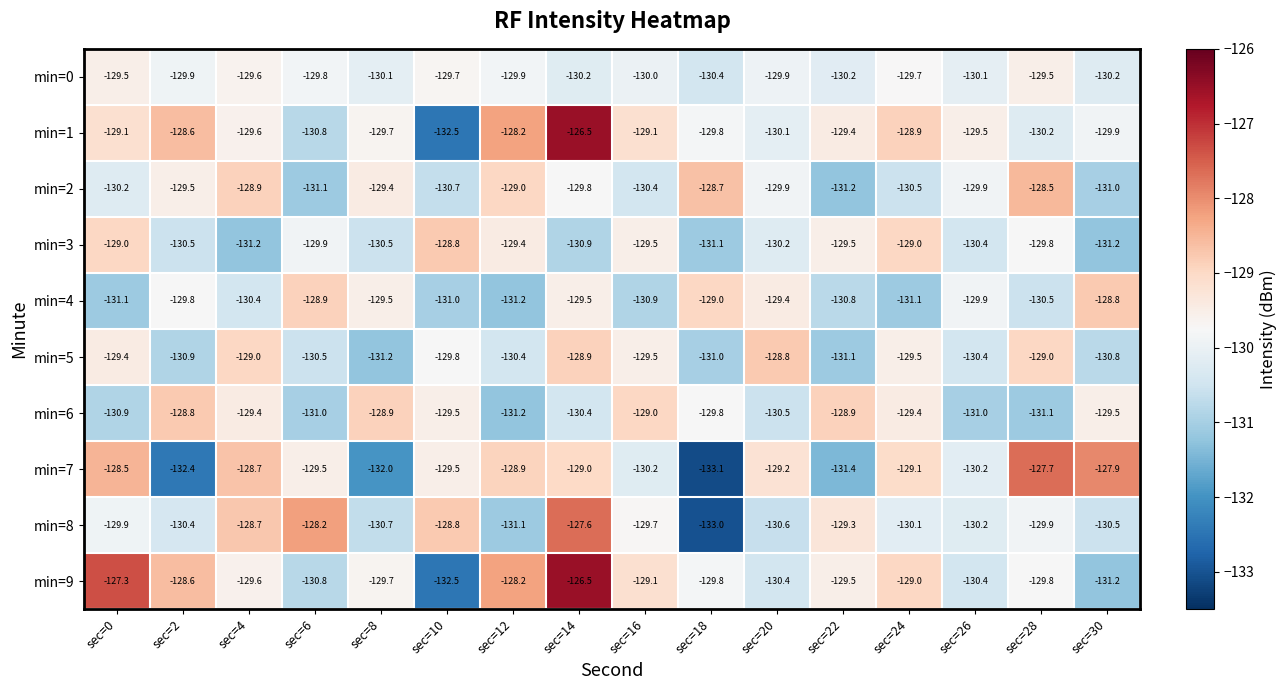

How many categories are shown in the chart?

16